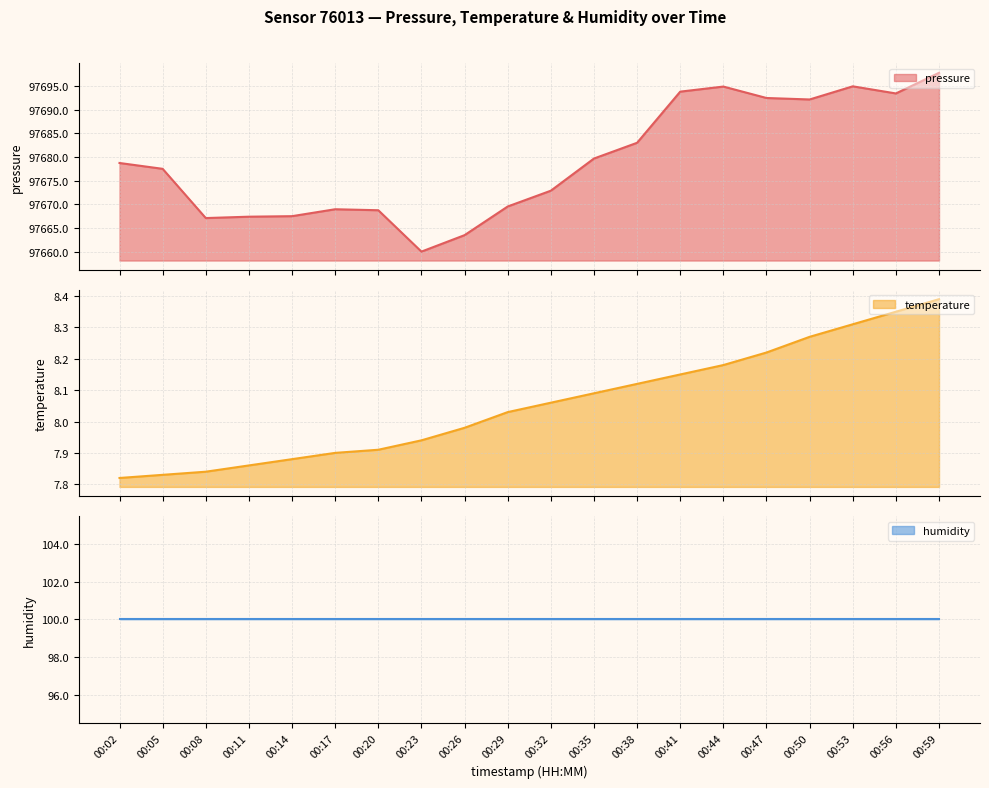

What is the difference between the second highest and minimum values in the pressure series?

34.8